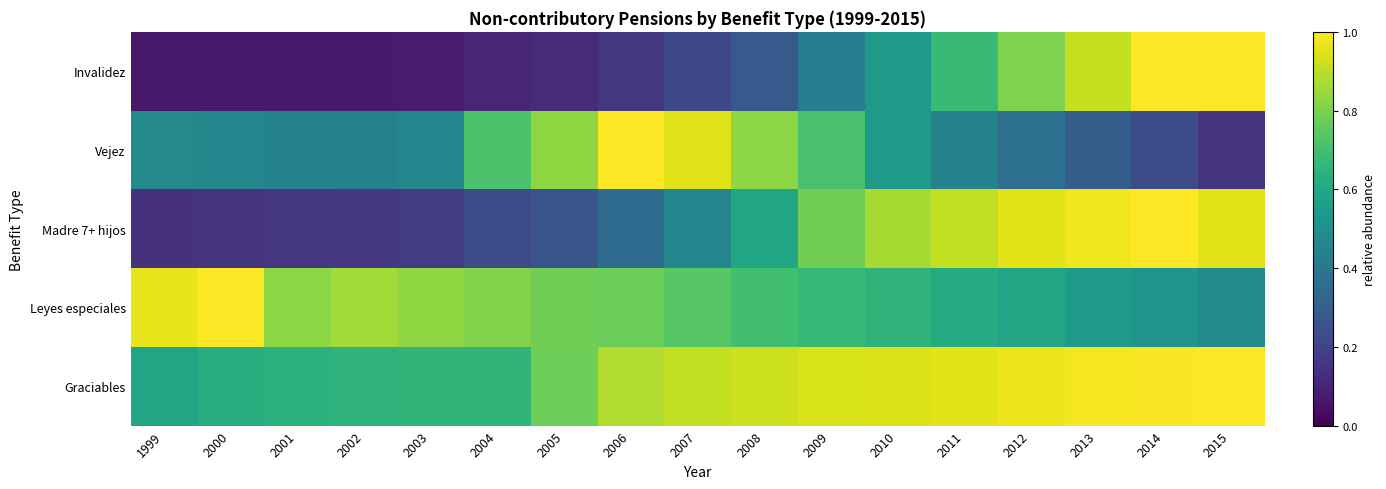

At 2003, list the series in order from smallest to largest.

Invalidez, Madre 7+ hijos, Vejez, Graciables, Leyes especiales